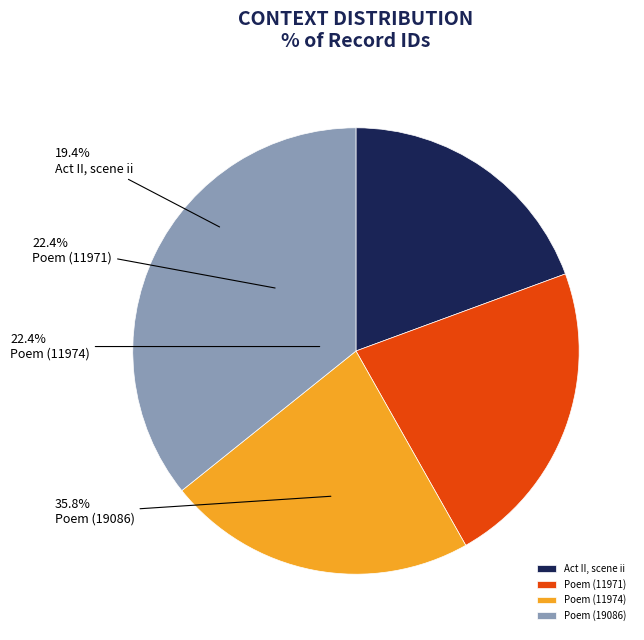

Count the number of slices in the pie.

4